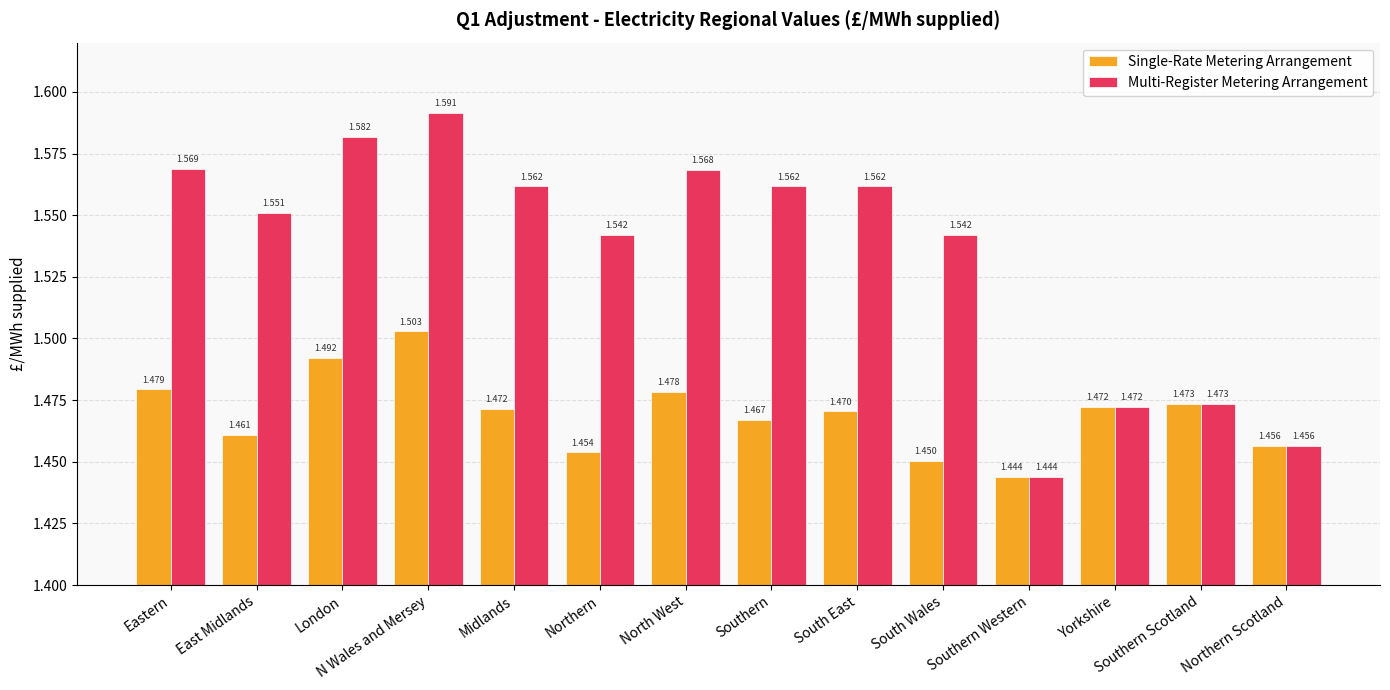

What is the total value across all series at Northern?

3.0